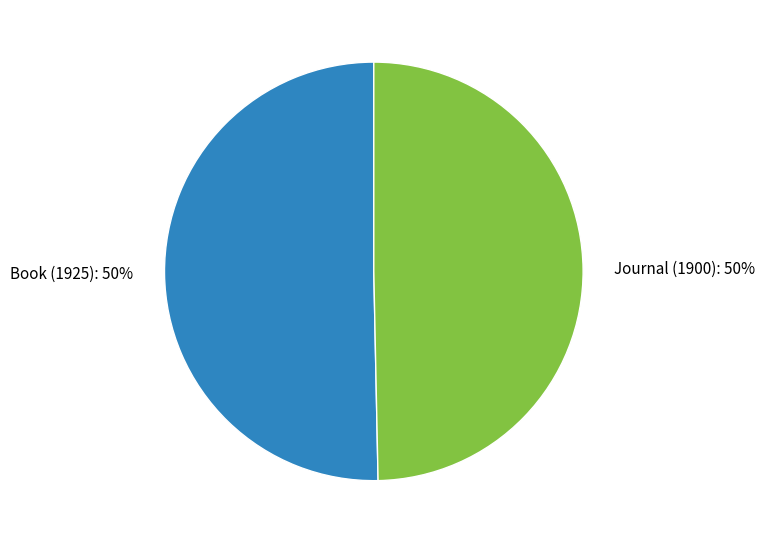

What percentage is the Journal (1900) slice, to the nearest percent?

50%